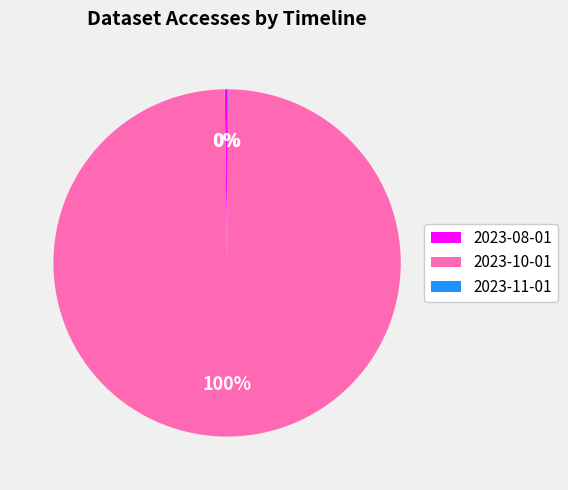

Is 2023-10-01 the majority of the pie?

Yes